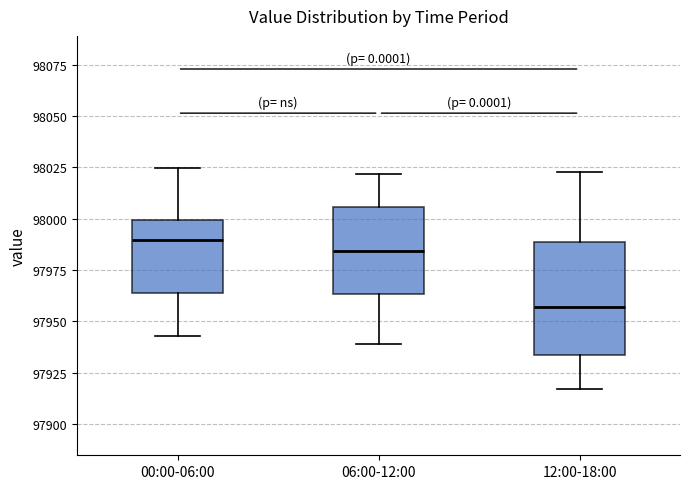

Which box's median line is the lowest?

12:00-18:00